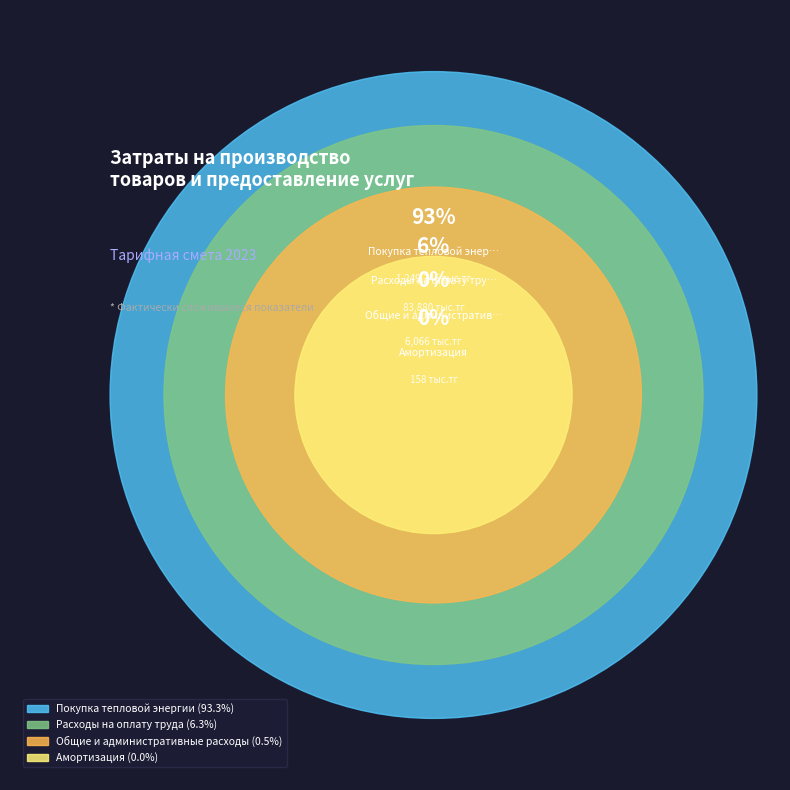

To the nearest percent, what is the combined percentage of Общие и административные расходы and Покупка тепловой энергии?

94%